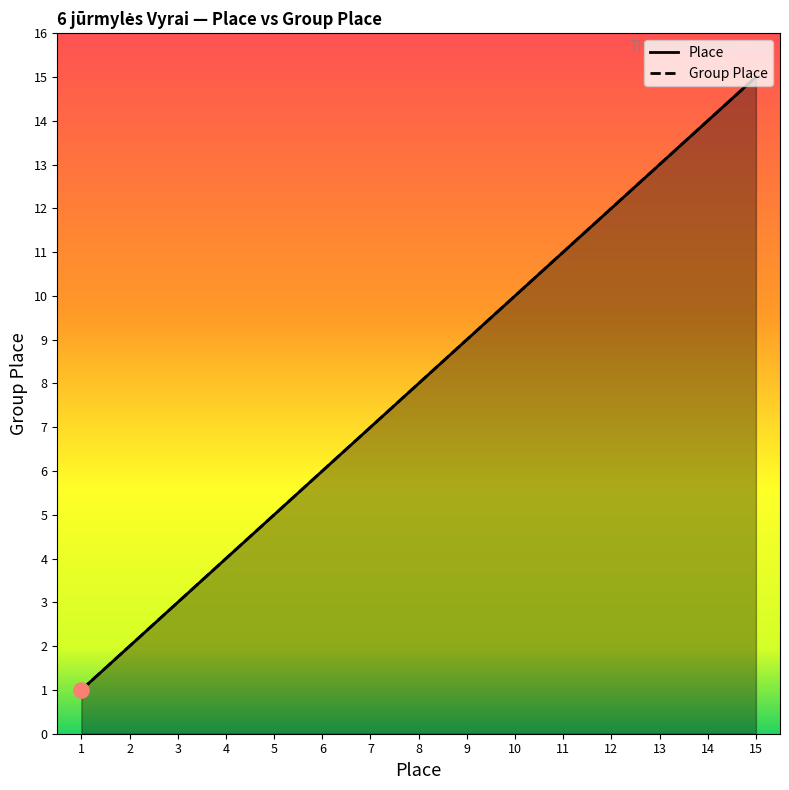

Which series has the largest total across all categories?

Place